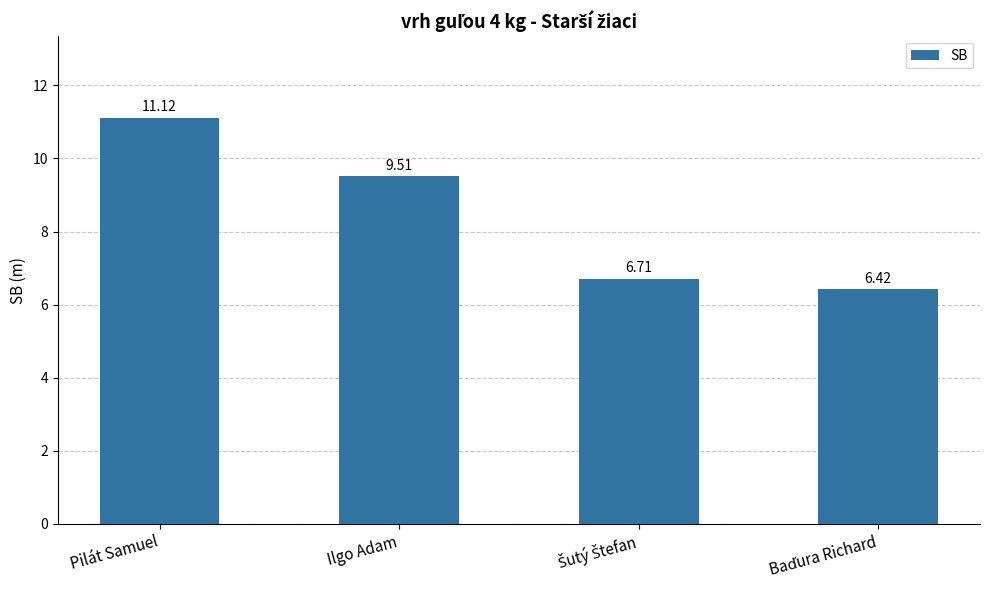

The value at Pilát Samuel is 11.1. True or false?

True